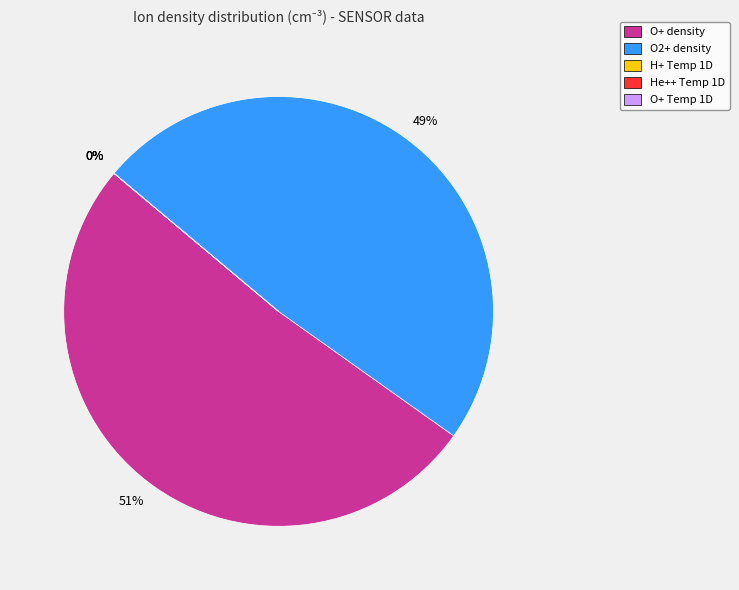

Rank the categories by value from lowest to highest.

H+ Temp 1D, He++ Temp 1D, O+ Temp 1D, O2+ density, O+ density